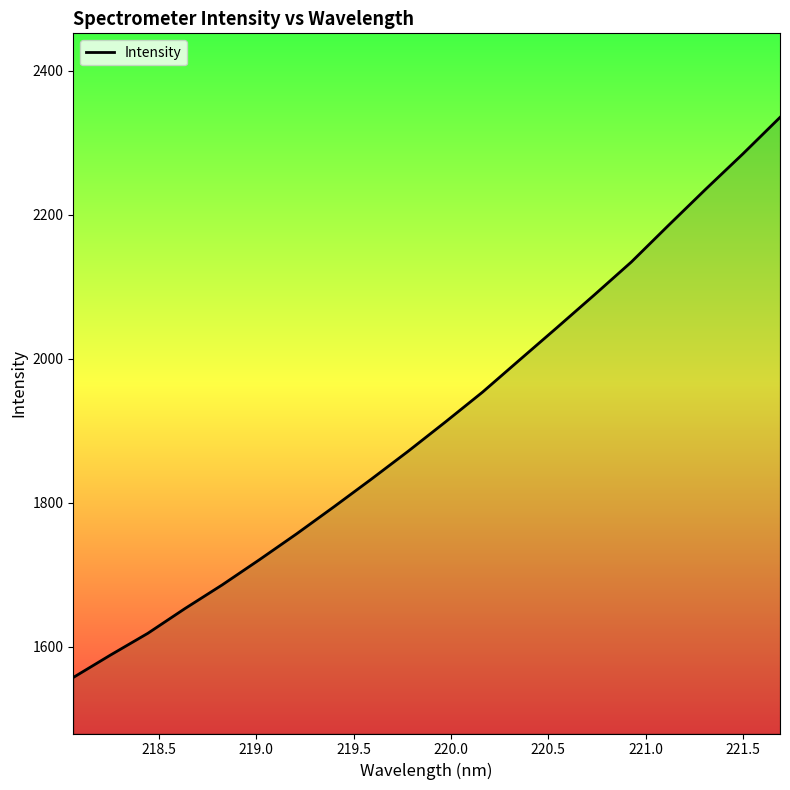

Reading left to right, list all the values displayed in this chart.

1557.3	1588.5	1618.6	1653.0	1685.9	1720.9	1756.8	1794.3	1832.5	1871.7	1912.3	1953.8	1998.7	2043.4	2088.6	2134.6	2185.5	2235.7	2284.8	2335.5